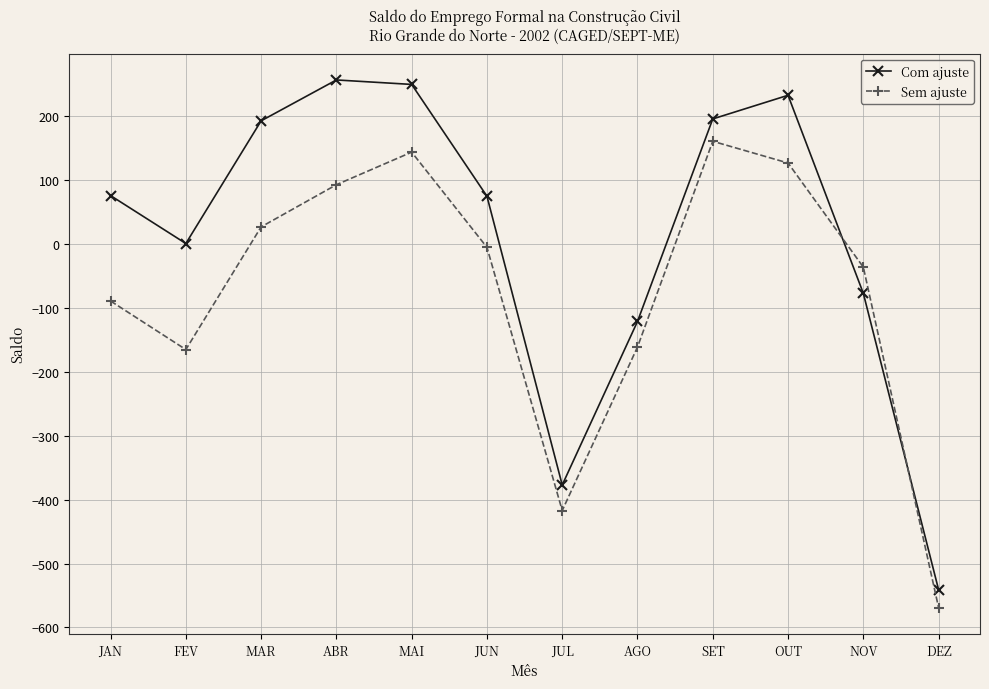

What position from the left is SET?

9